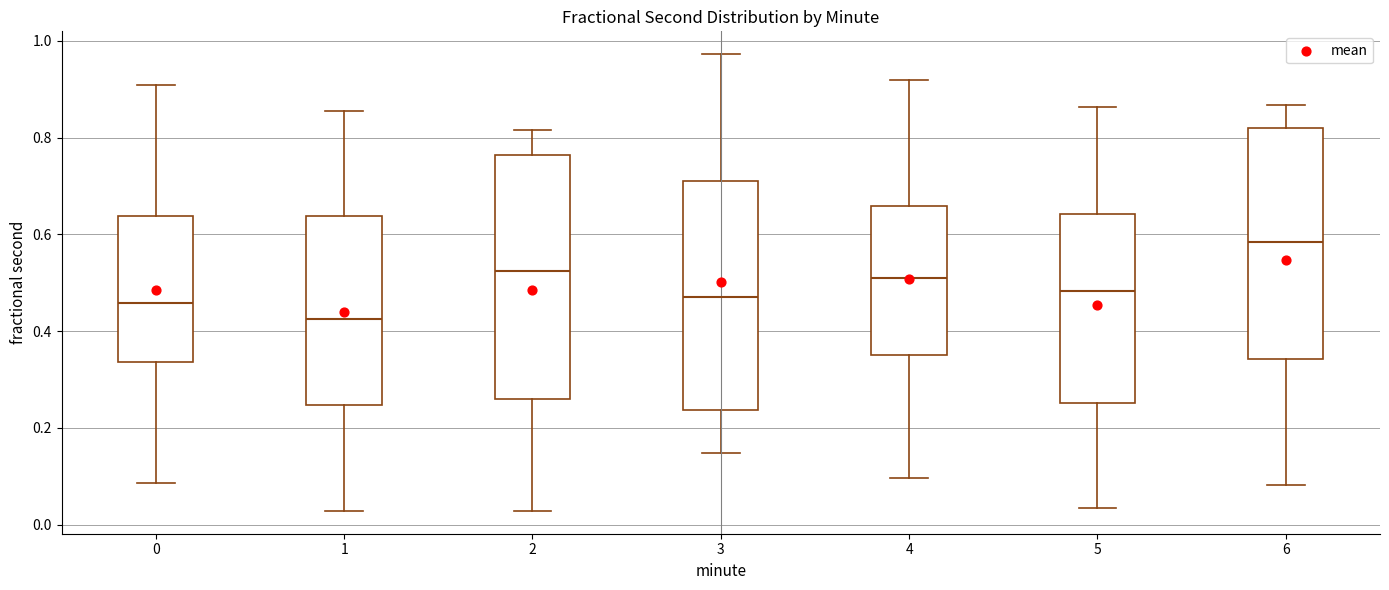

Which box's median line is the lowest?

1